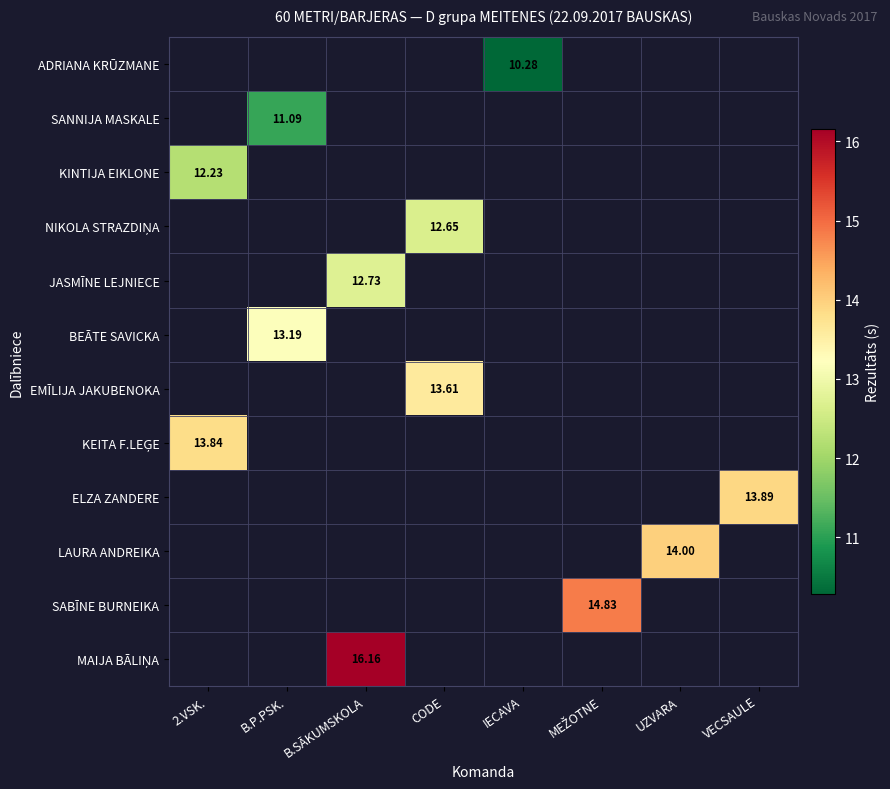

What is the smallest value displayed?

10.3